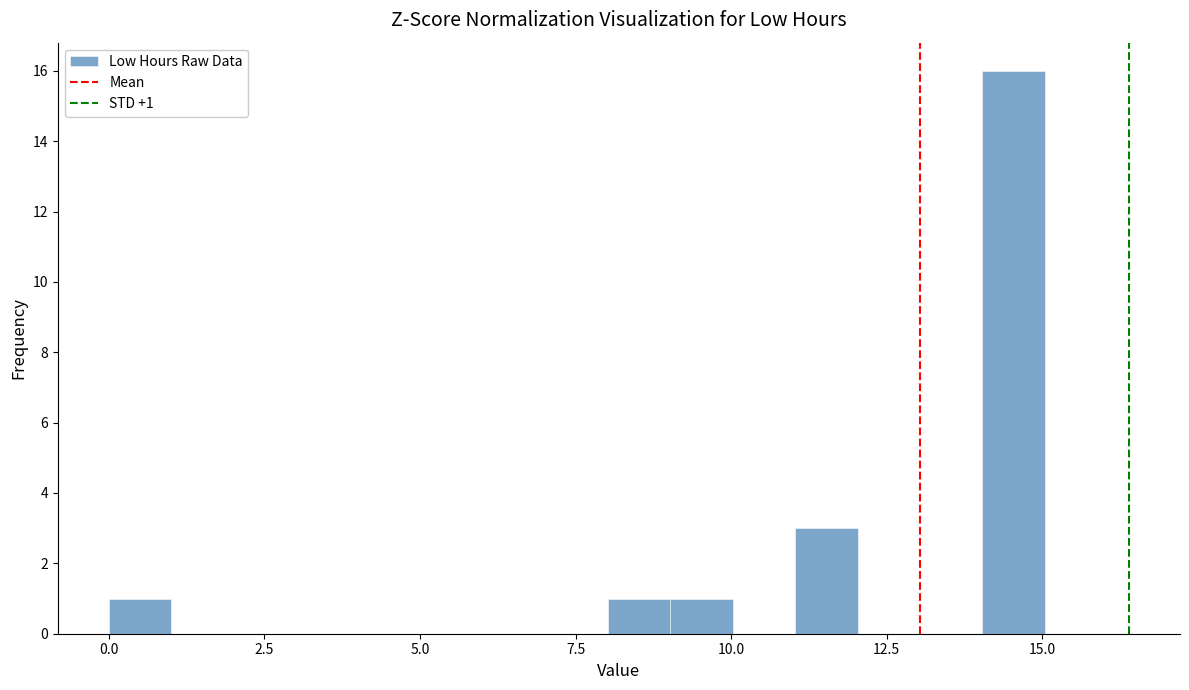

Read against the x-axis, roughly where is the centre of the tallest bar?

14.5